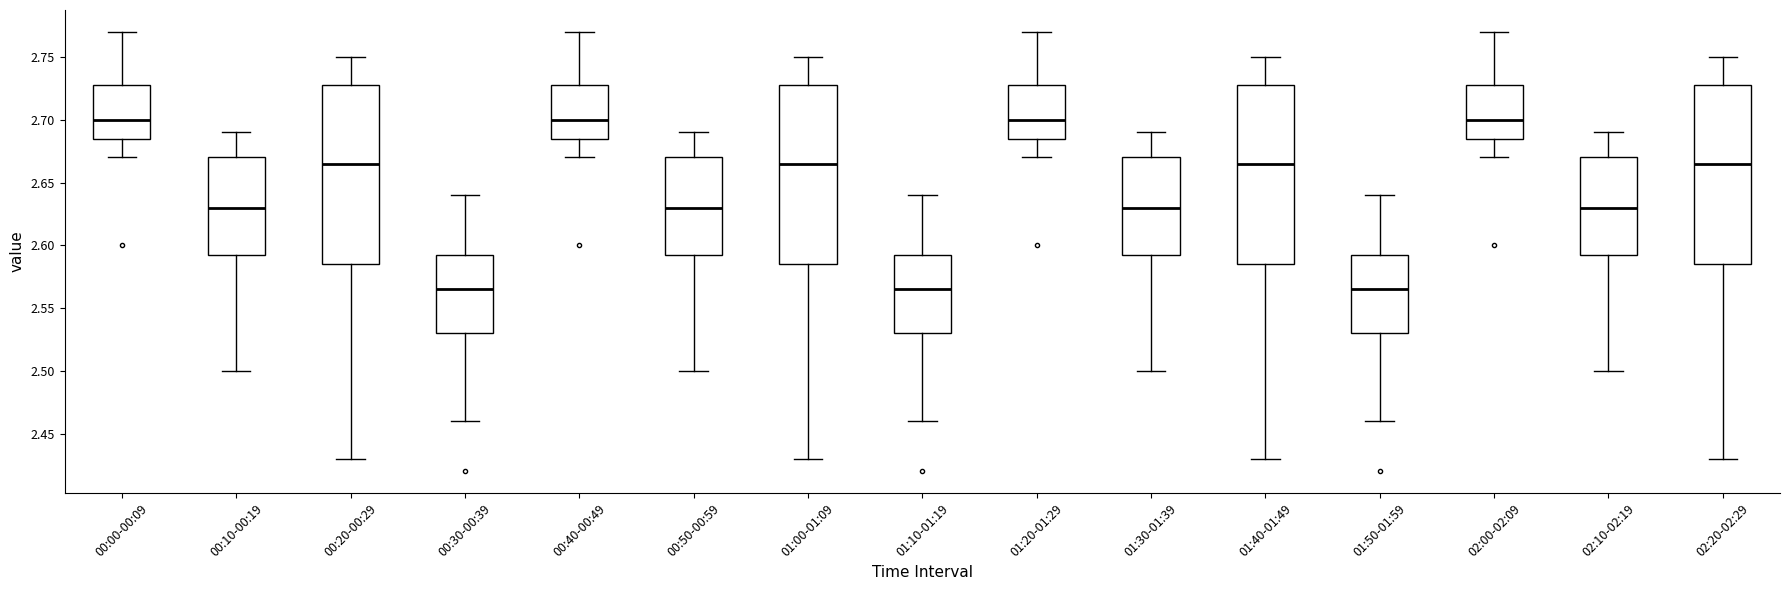

Reading left to right, read every box against the y-axis: the position of its median line, the range the box covers, and the ends of its whiskers. The values are not printed on the chart, so give them approximately, as read against the axis.

00:00-00:09: median 2.700, box 2.685 to 2.730, whiskers 2.670 to 2.770
00:10-00:19: median 2.630, box 2.595 to 2.670, whiskers 2.500 to 2.690
00:20-00:29: median 2.665, box 2.585 to 2.730, whiskers 2.430 to 2.750
00:30-00:39: median 2.565, box 2.530 to 2.595, whiskers 2.460 to 2.640
00:40-00:49: median 2.700, box 2.685 to 2.730, whiskers 2.670 to 2.770
00:50-00:59: median 2.630, box 2.595 to 2.670, whiskers 2.500 to 2.690
01:00-01:09: median 2.665, box 2.585 to 2.730, whiskers 2.430 to 2.750
01:10-01:19: median 2.565, box 2.530 to 2.595, whiskers 2.460 to 2.640
01:20-01:29: median 2.700, box 2.685 to 2.730, whiskers 2.670 to 2.770
01:30-01:39: median 2.630, box 2.595 to 2.670, whiskers 2.500 to 2.690
01:40-01:49: median 2.665, box 2.585 to 2.730, whiskers 2.430 to 2.750
01:50-01:59: median 2.565, box 2.530 to 2.595, whiskers 2.460 to 2.640
02:00-02:09: median 2.700, box 2.685 to 2.730, whiskers 2.670 to 2.770
02:10-02:19: median 2.630, box 2.595 to 2.670, whiskers 2.500 to 2.690
02:20-02:29: median 2.665, box 2.585 to 2.730, whiskers 2.430 to 2.750